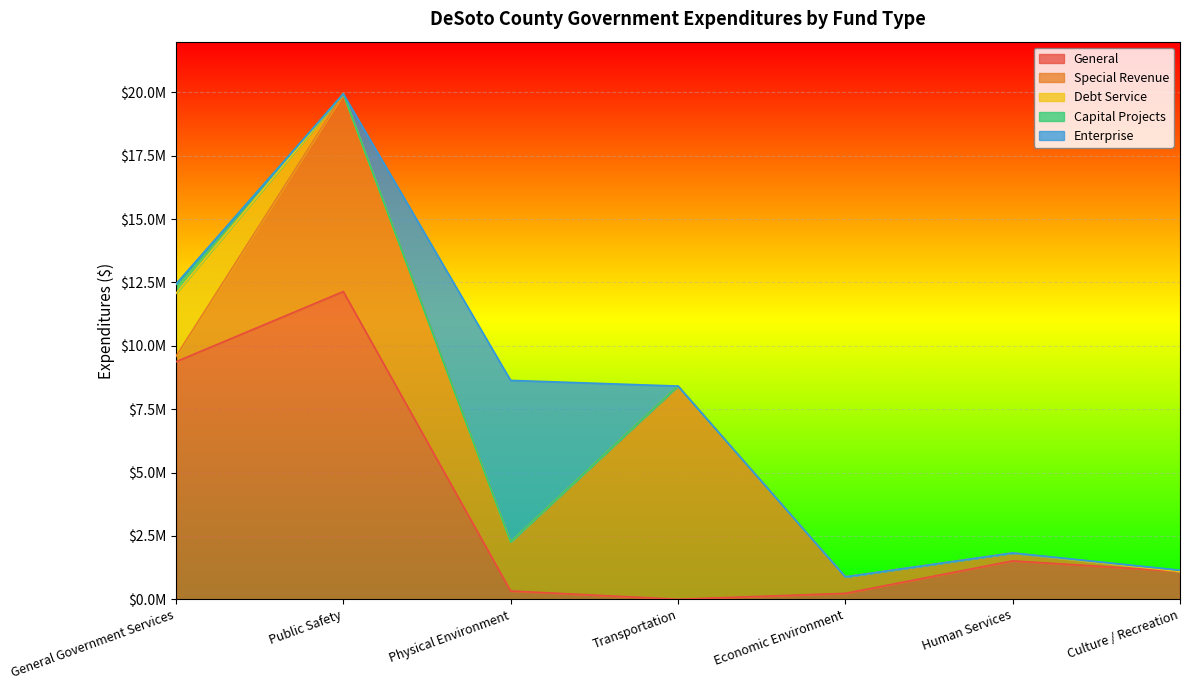

Reading right to left, transcribe all the data shown in this chart.

General: 1098596	1515370	232414	0	327165	12140868	9372010
Special Revenue: 0	310854	650380	8412084	1935097	7799021	214314
Debt Service: 0	0	0	0	0	0	2479586
Capital Projects: 45574	0	0	0	0	0	354383
Enterprise: 0	0	0	0	6373858	0	19071